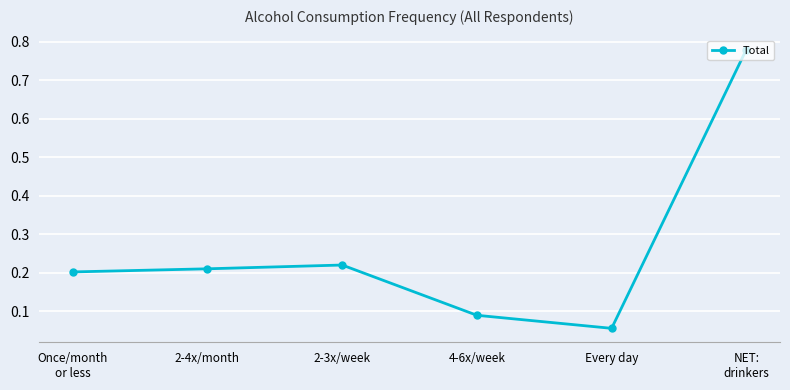

Where is the data nearest to the value 0?

Every day